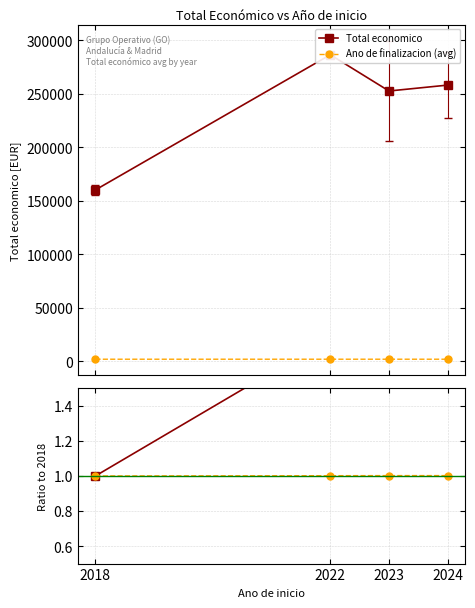

Reading left to right, list all the values displayed in this chart.

Total economico: 2018=1.0	2022=1.8	2023=1.6	2024=1.6
Ano de finalizacion (avg): 2018=2021.0	2022=2024.0	2023=2025.0	2024=2025.0
Ano finalizacion: 2018=1.0	2022=1.0	2023=1.0	2024=1.0